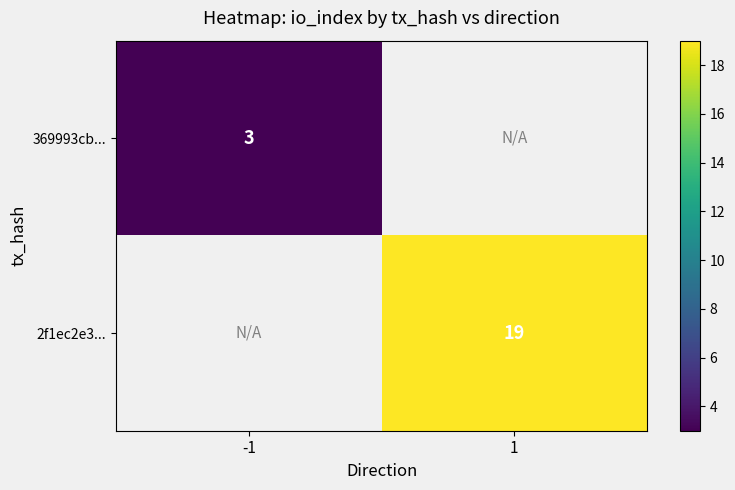

True or false: 2f1ec2e3... has a value of 19 at 1.

True